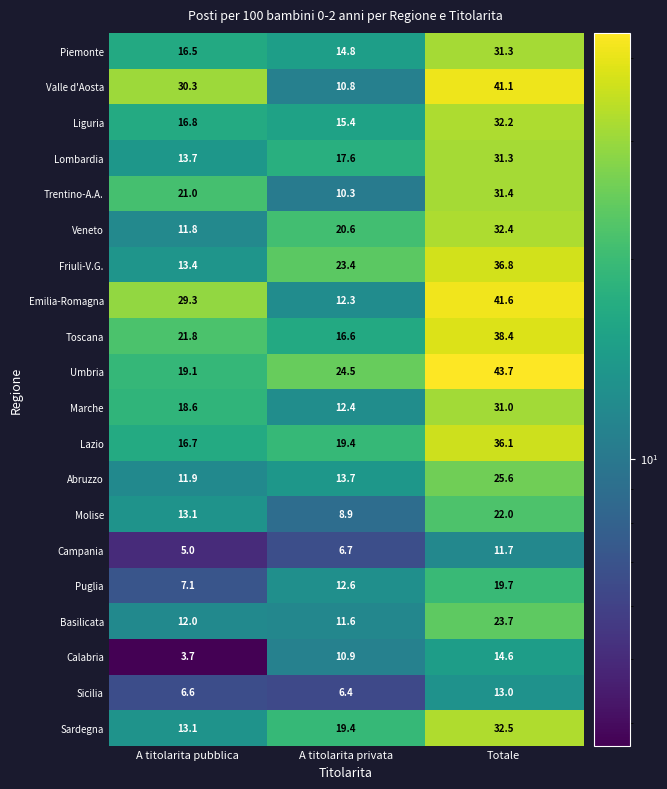

Between A titolarita pubblica and A titolarita privata, which series saw the biggest shift?

Valle d'Aosta